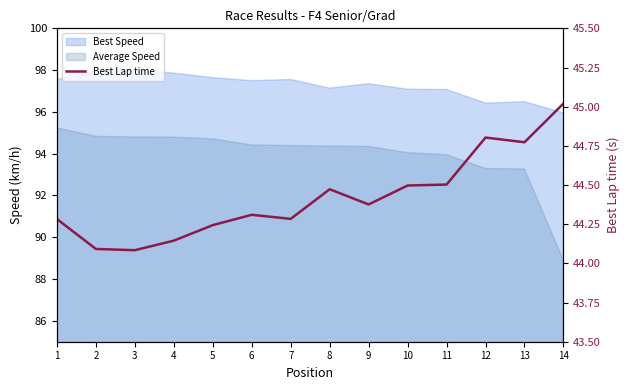

Reading left to right, extract all data points from this chart.

1=44.3	2=44.1	3=44.1	4=44.1	5=44.2	6=44.3	7=44.3	8=44.5	9=44.4	10=44.5	11=44.5	12=44.8	13=44.8	14=45.0